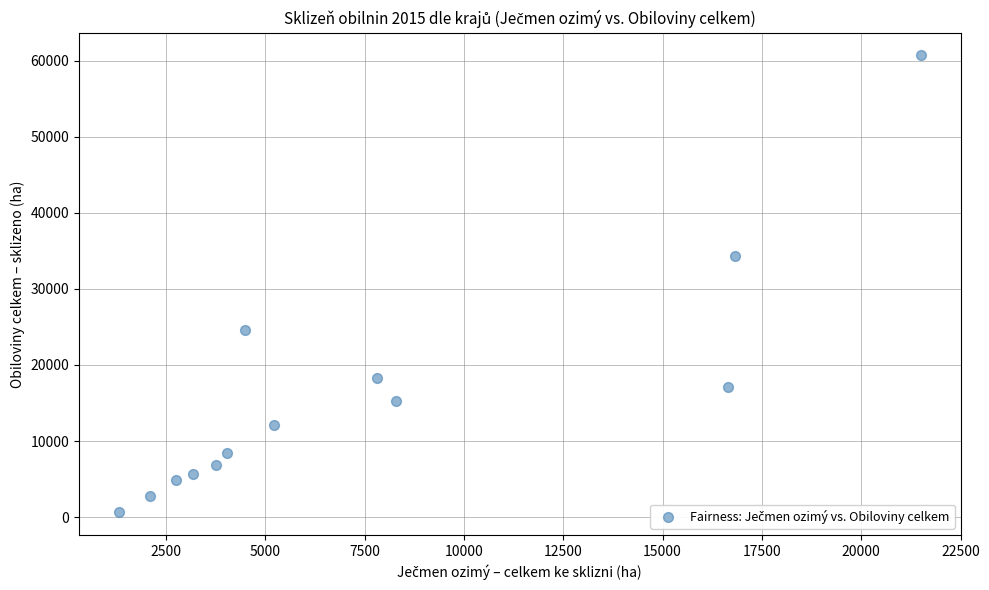

What is the range of Y values (max minus min)?

60036